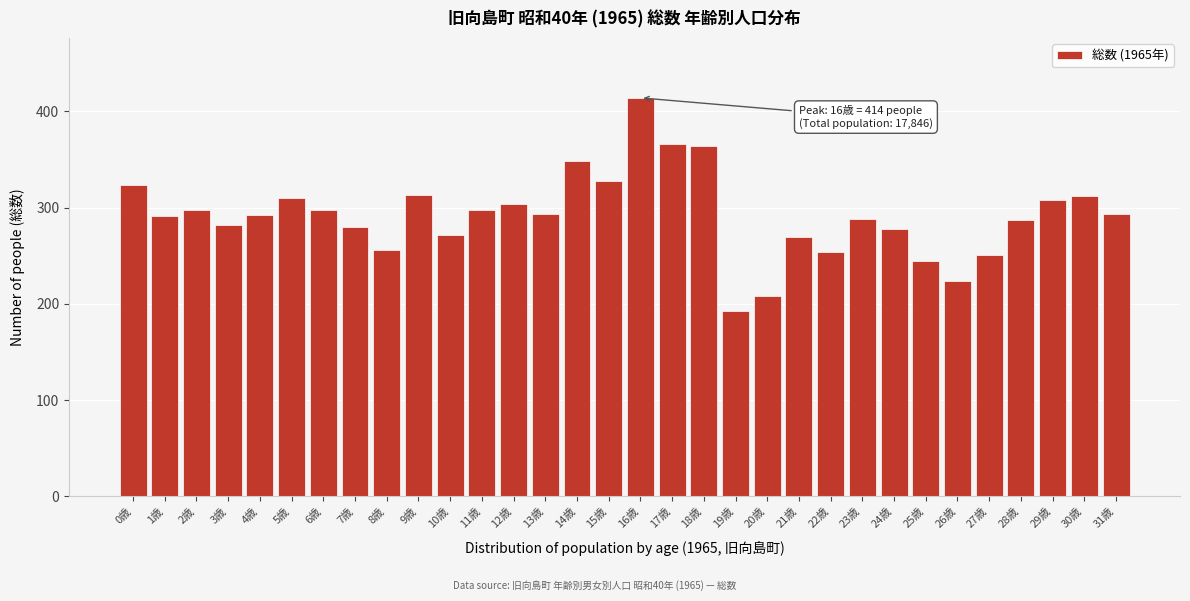

Which has a higher value, 20歳 or 23歳?

23歳